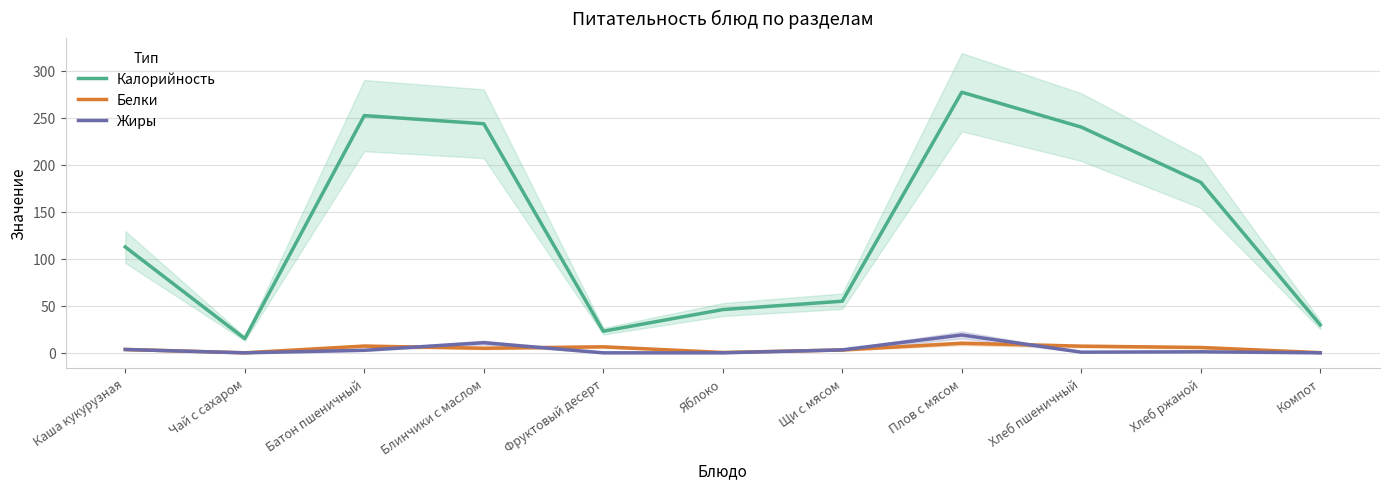

What position from the left is Компот?

11